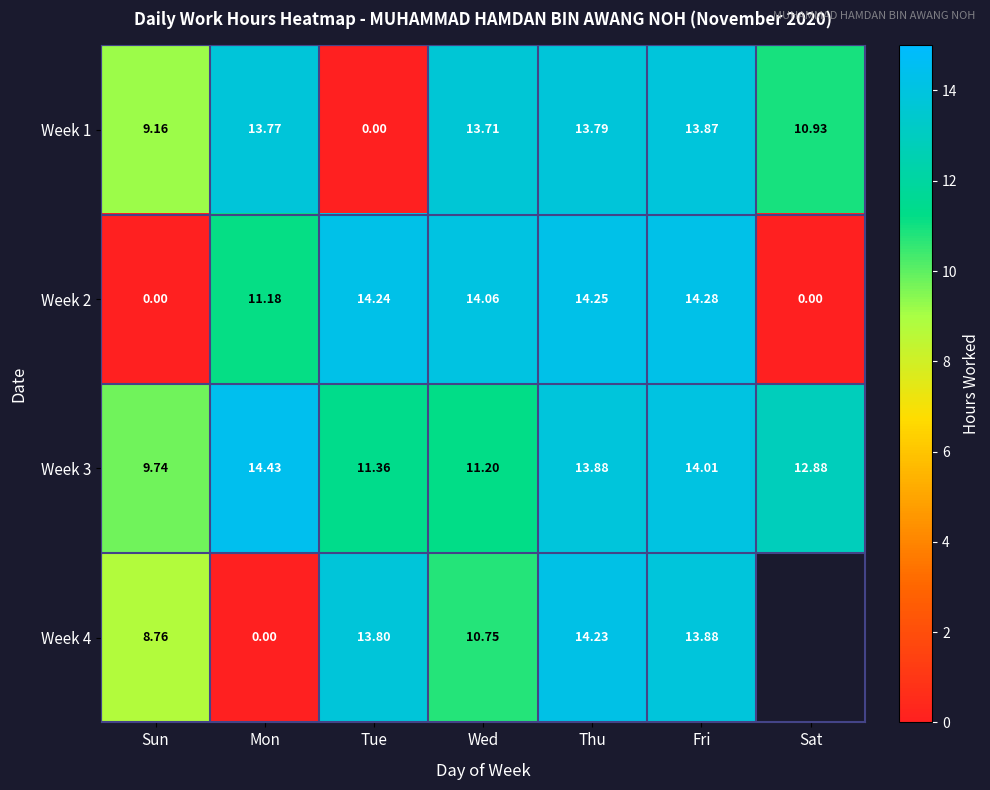

Is the value of Week 2 at Sun greater than the value of Week 3 at Mon?

No